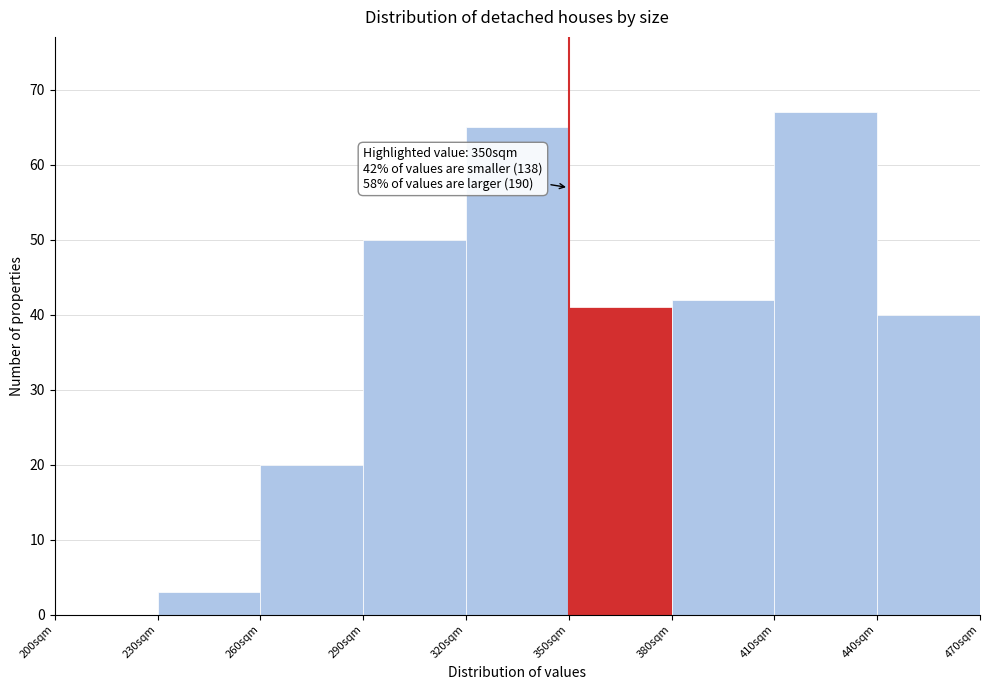

Which range on the x-axis has the tallest bar?

410 to 440